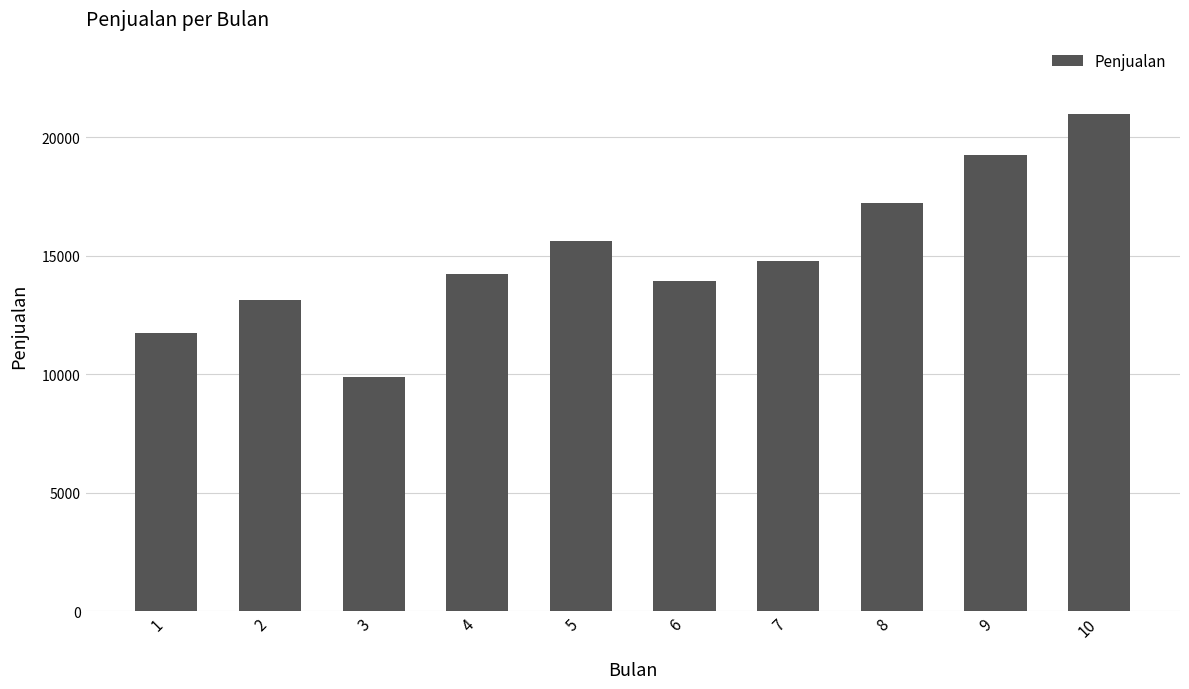

Are the bars horizontal?

No